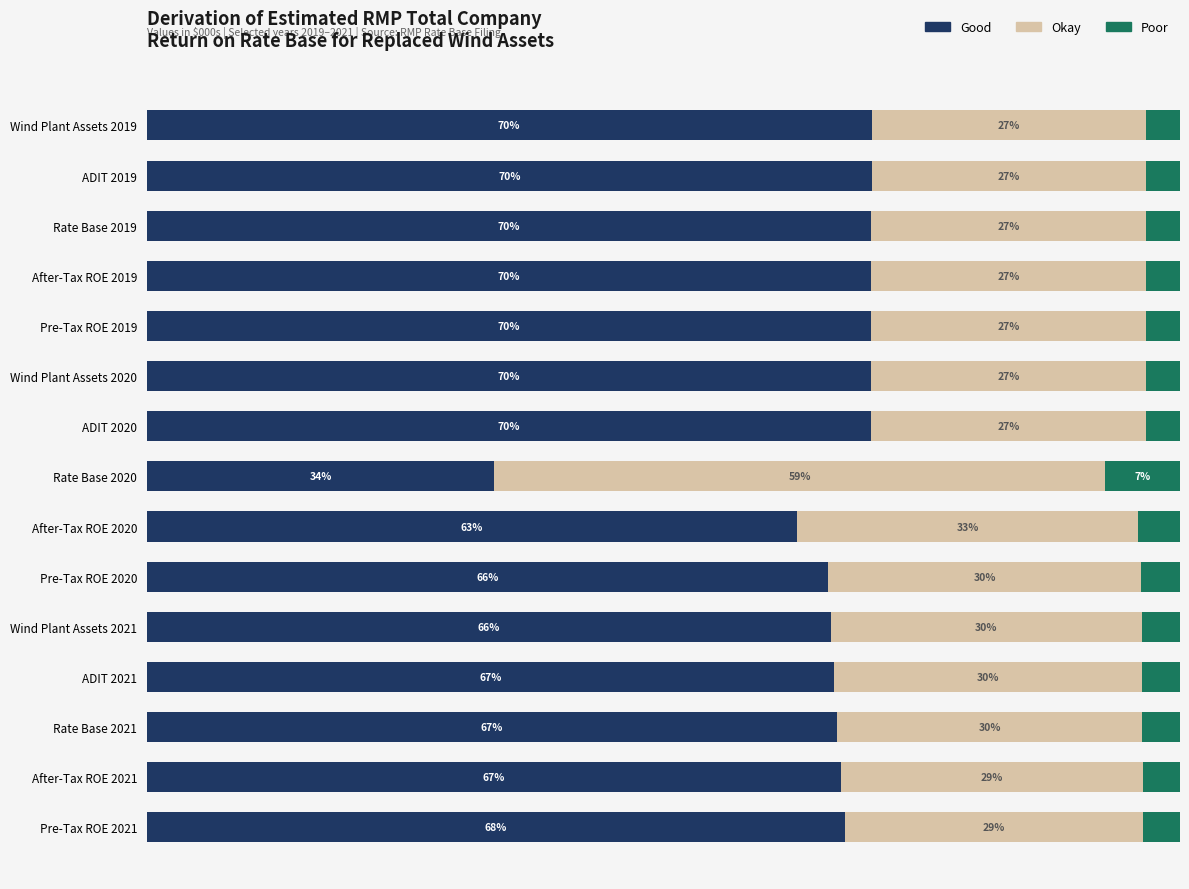

At which label does Good reach its minimum?

Rate Base 2020